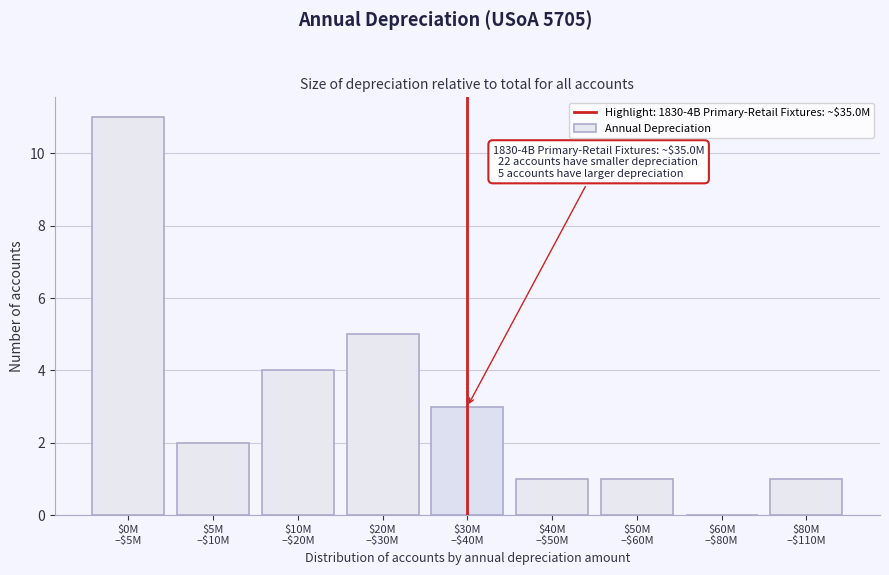

What is the sum of all values?

28